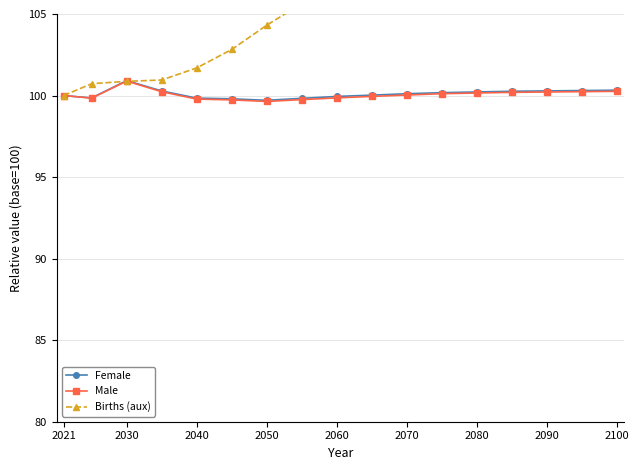

True or false: Births (aux) has more than 1 interior local peaks.

False